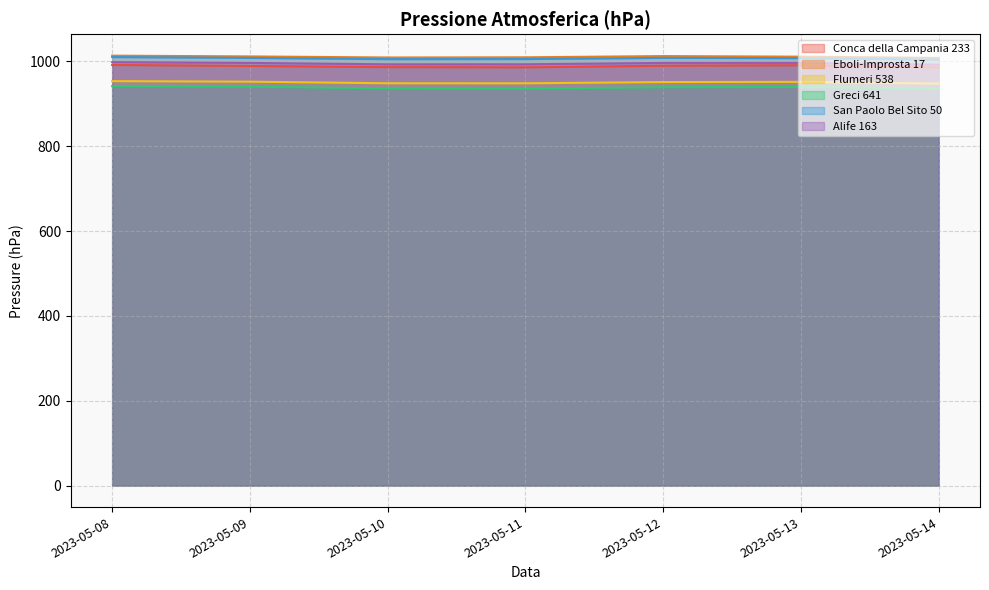

How many distinct data groups are displayed?

6